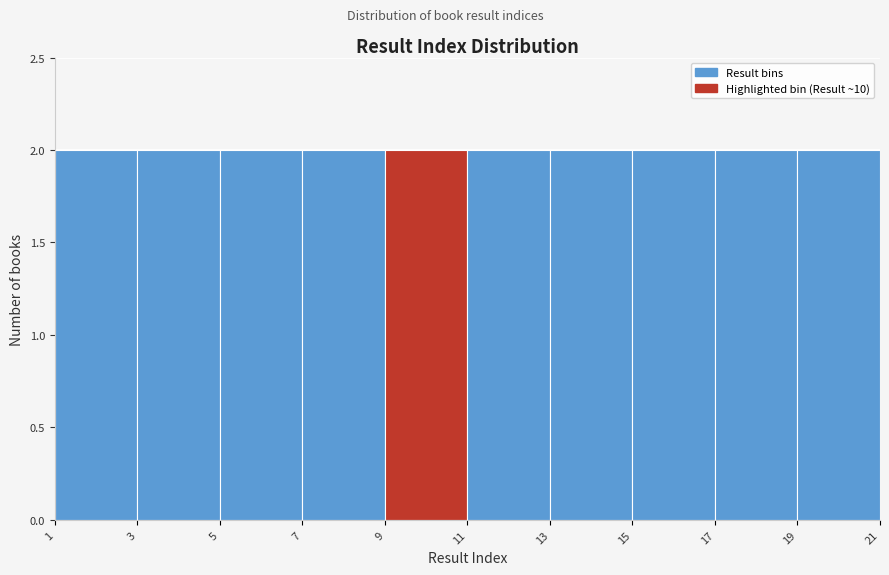

How tall is the bar that spans 3 to 5 on the x-axis? The values are not printed on the chart, so give them approximately, as read against the axis.

2